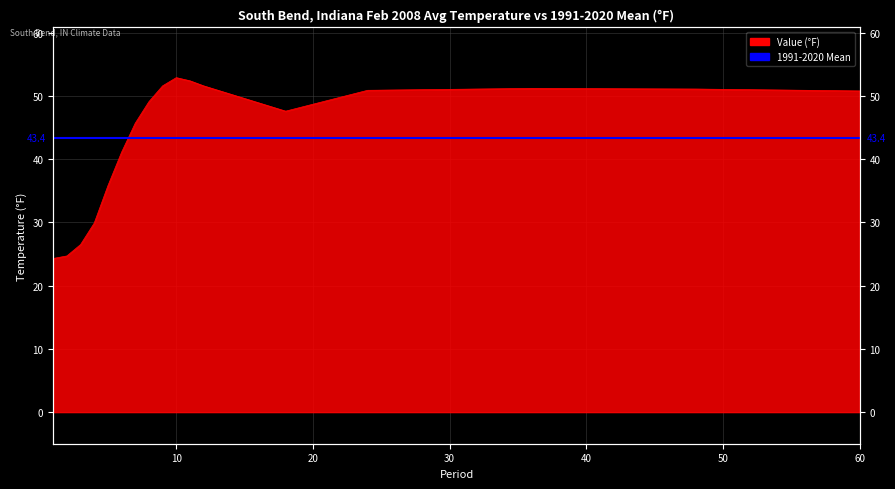

Rank the categories by value from highest to lowest.

10, 11, 9, 12, 36, 48, 24, 60, 8, 18, 7, 6, 5, 4, 3, 2, 1